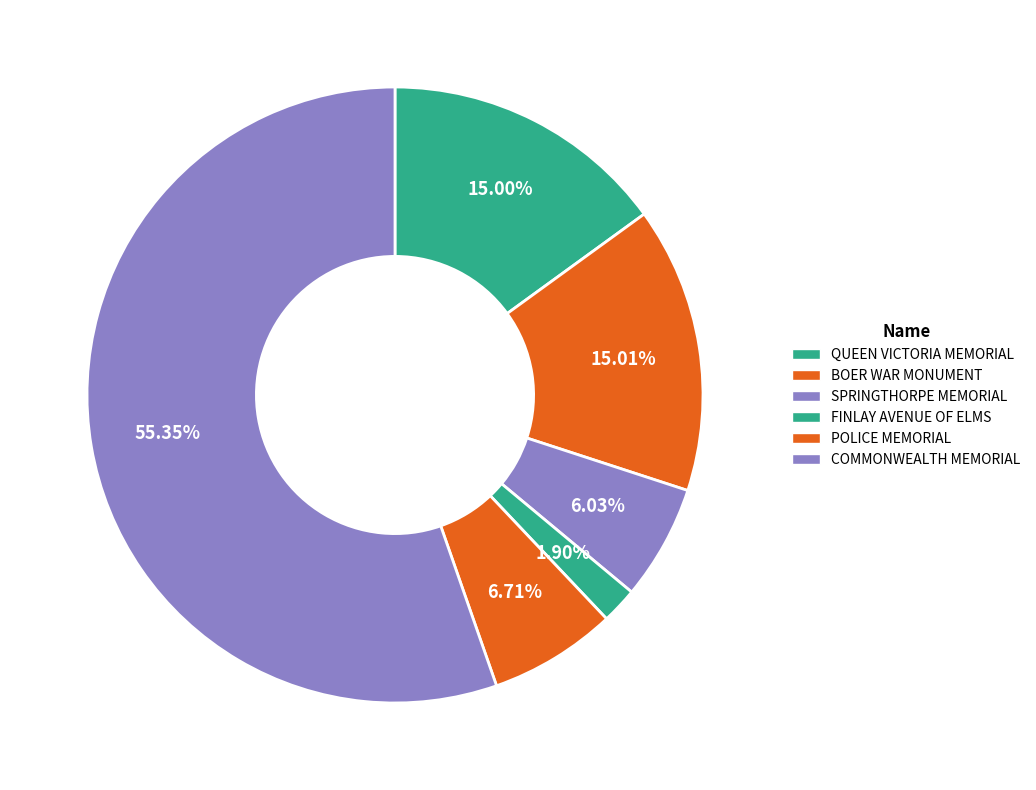

Is there a majority slice in this chart?

Yes